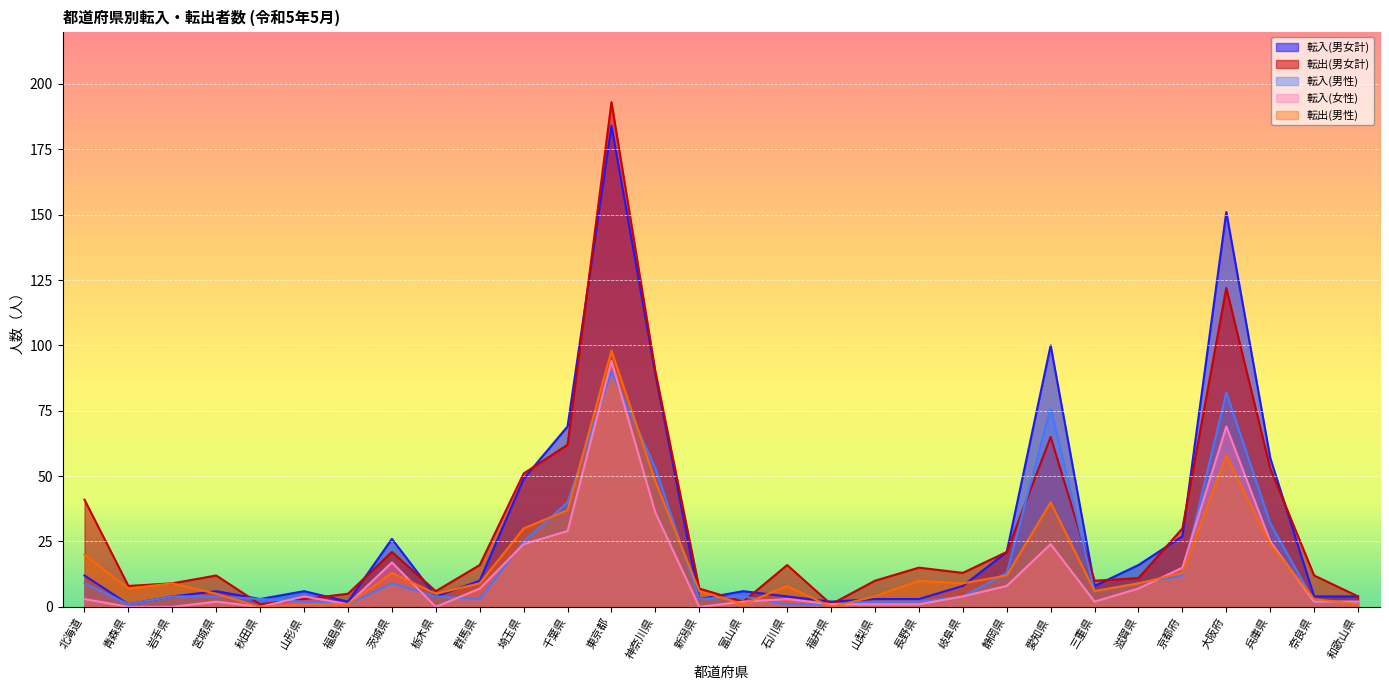

At which category is the sum across all series the highest?

東京都